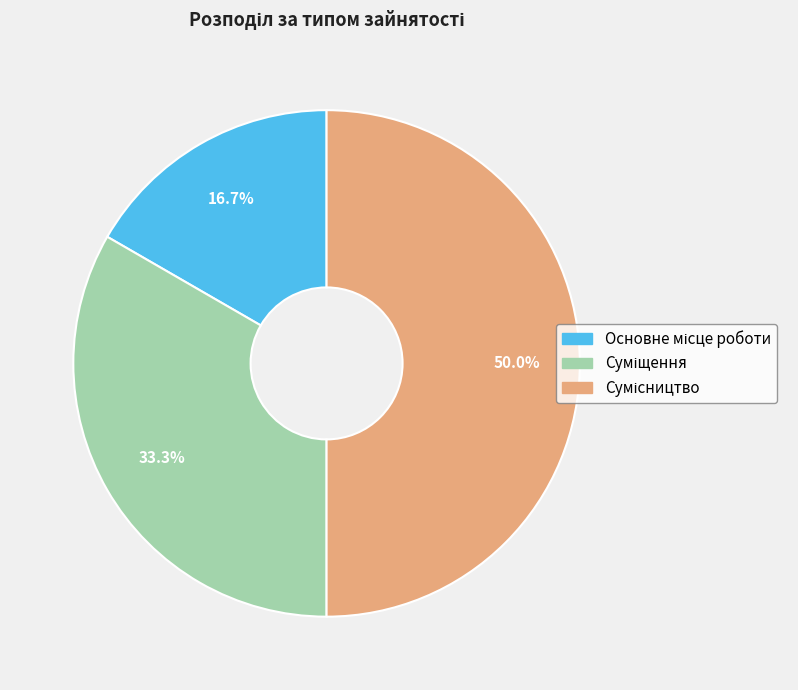

What is the largest slice in the pie chart?

Сумісництво